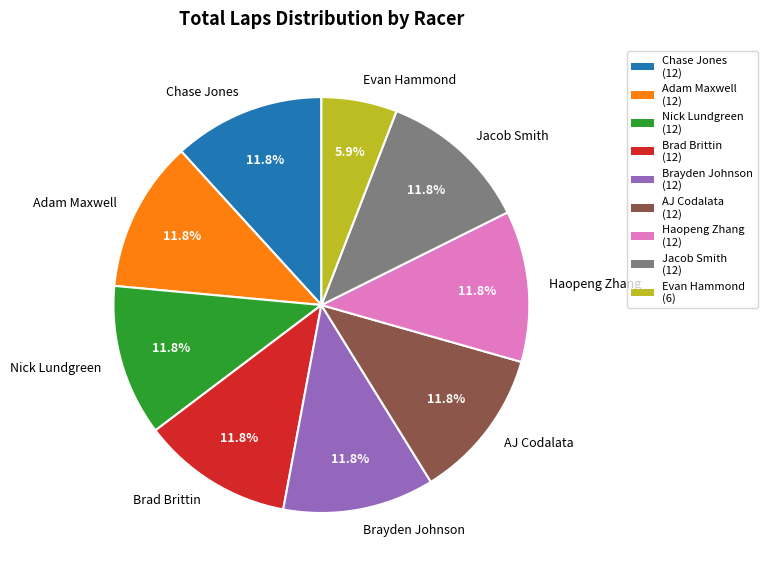

To the nearest percent, what portion does Adam Maxwell represent?

12%